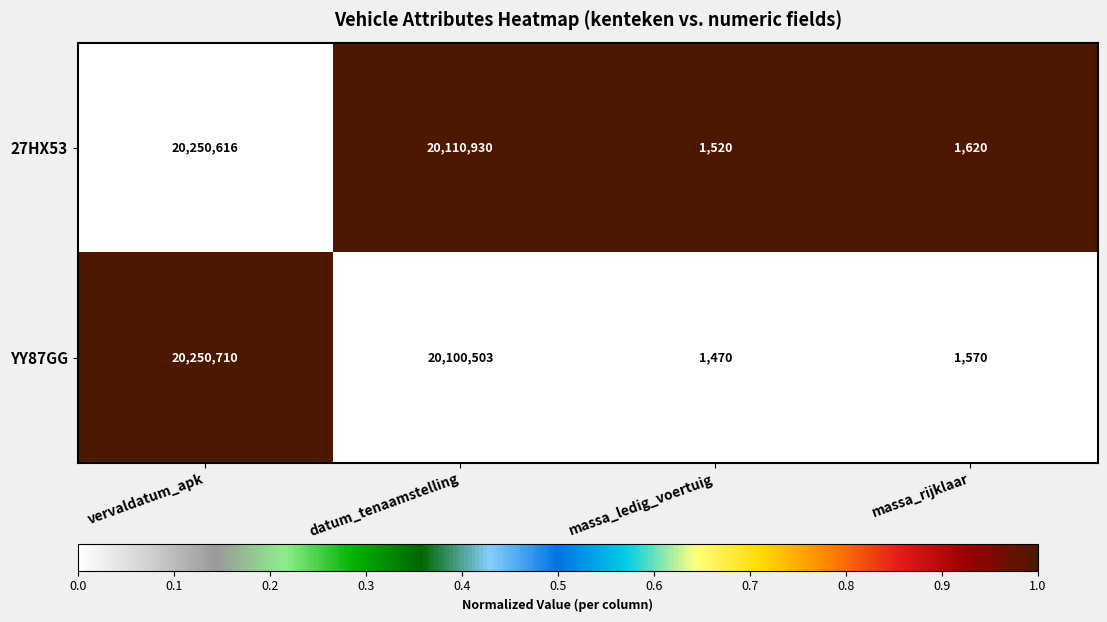

Reading right to left, what are all the values shown in this chart?

27HX53: massa_rijklaar=1620	massa_ledig_voertuig=1520	datum_tenaamstelling=20110930	vervaldatum_apk=20250616
YY87GG: massa_rijklaar=1570	massa_ledig_voertuig=1470	datum_tenaamstelling=20100503	vervaldatum_apk=20250710